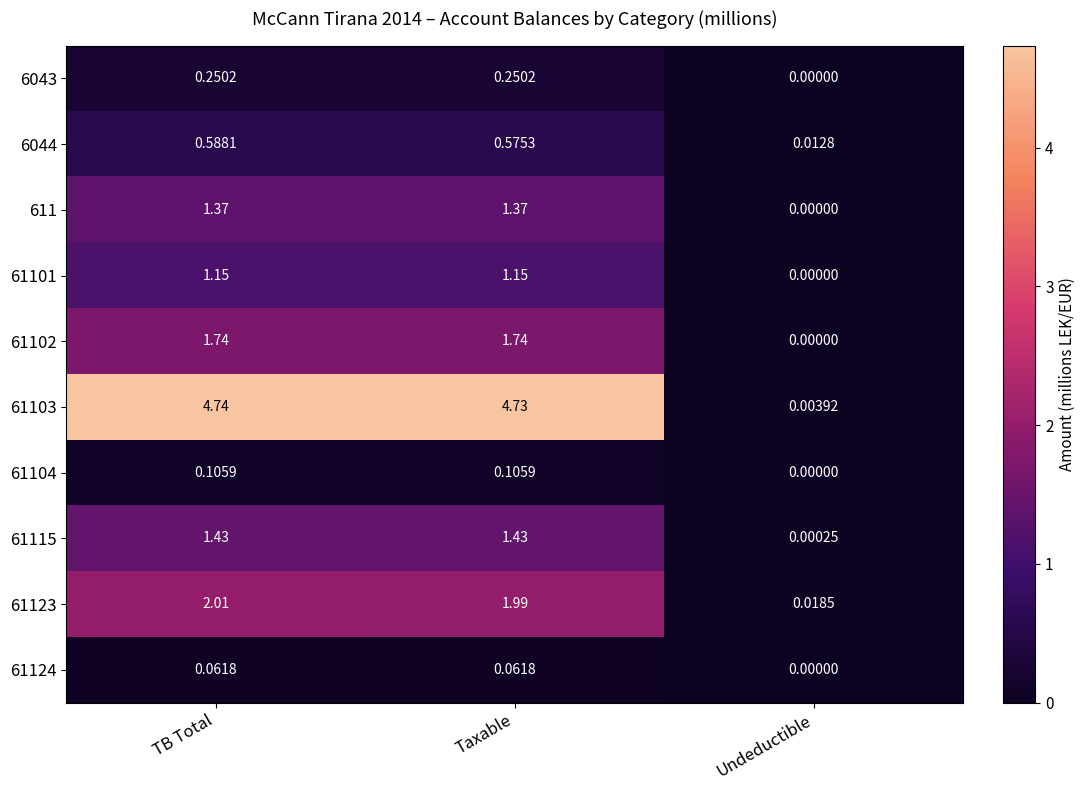

Is the value of 61104 at TB Total greater than the value of 611 at TB Total?

No